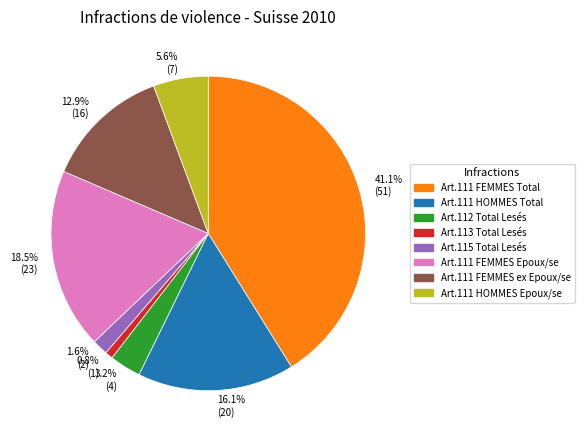

How many segments does this pie chart have?

8